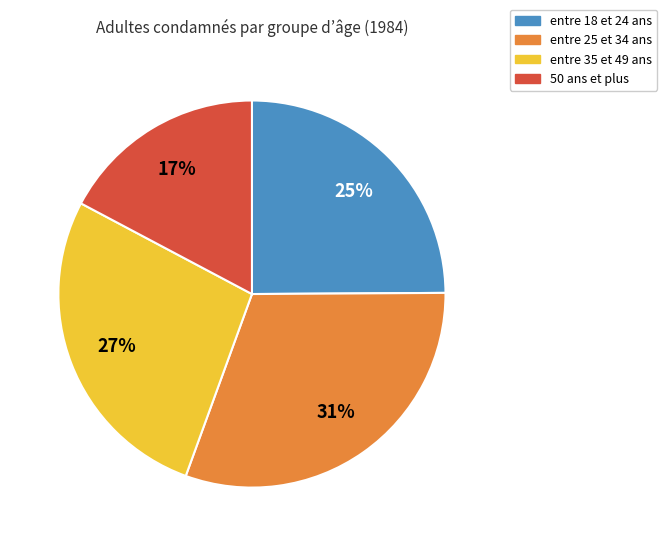

What is the ratio of the value at 50 ans et plus to the value at entre 35 et 49 ans?

0.6